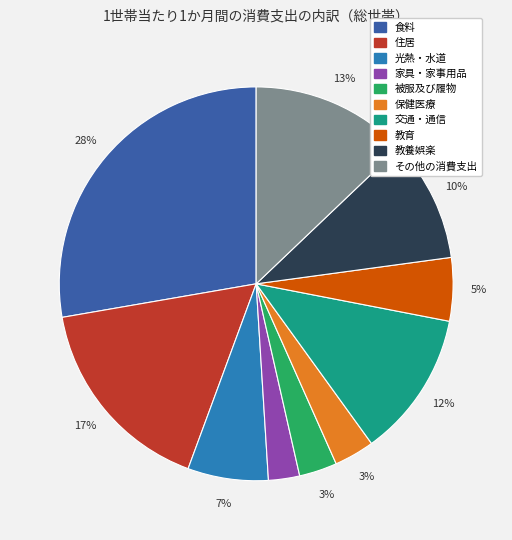

To the nearest percent, what portion does 教養娯楽 represent?

10%